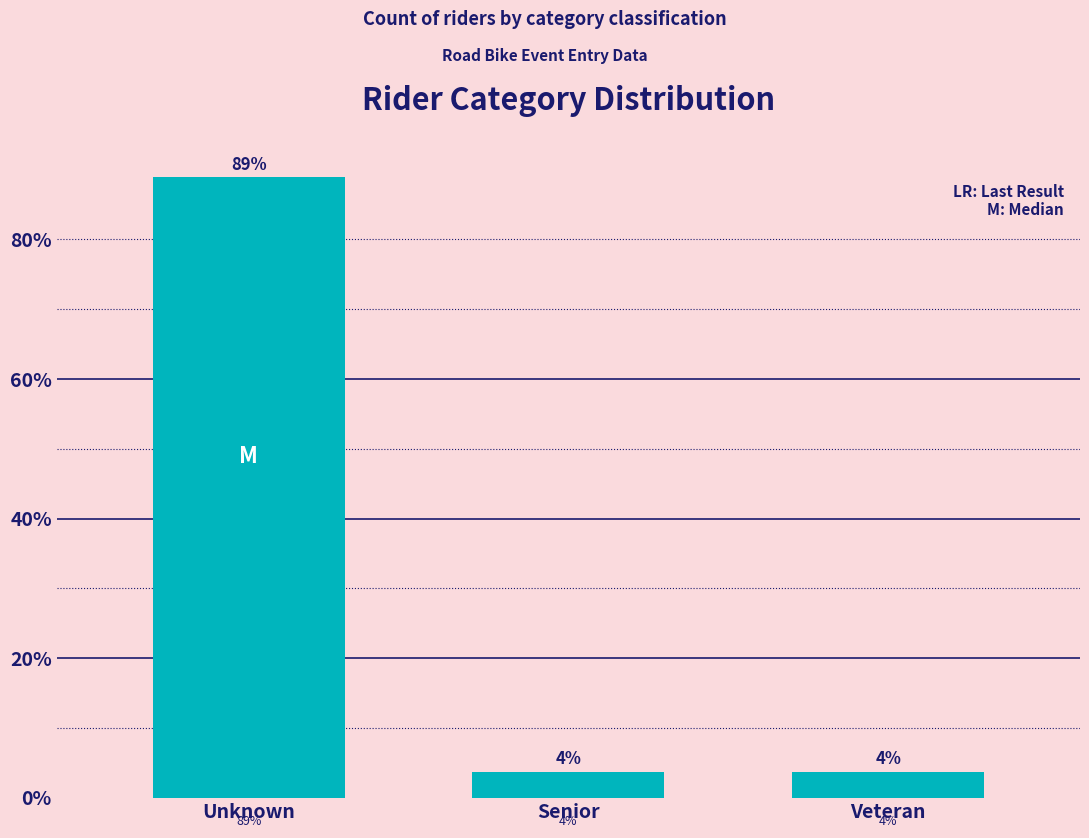

Are the bars horizontal?

No